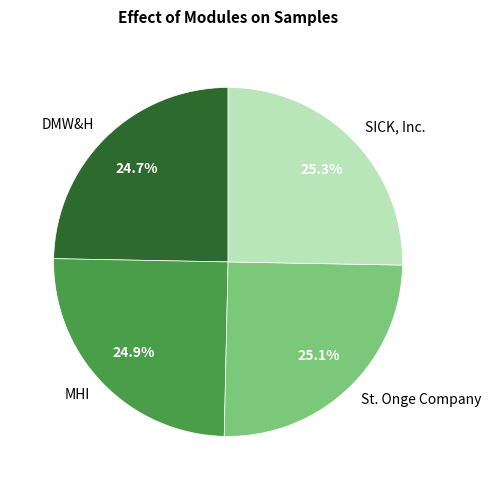

How many slices are in this pie chart?

4